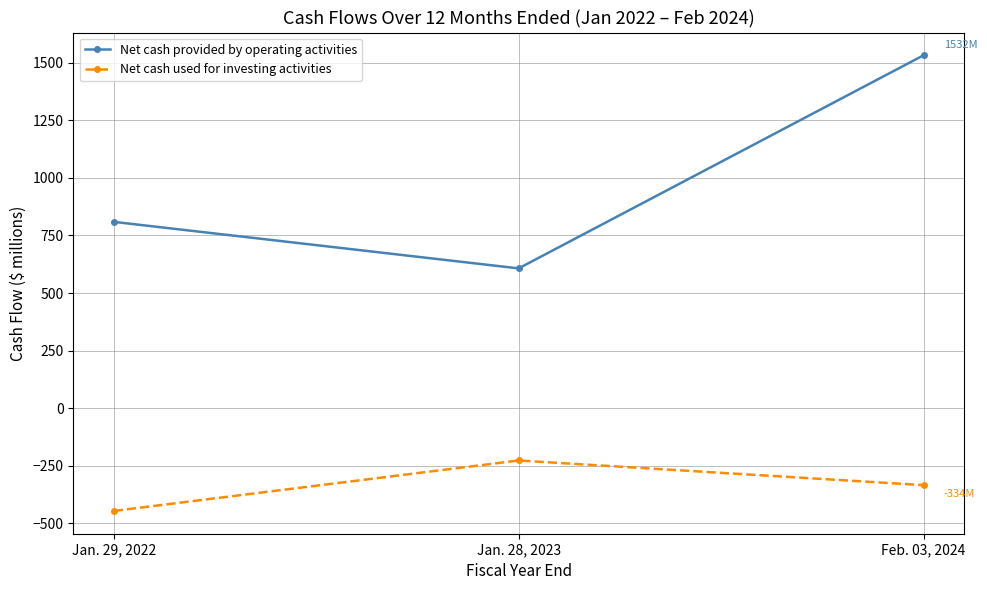

The Net cash used for investing activities series shows -334 at Feb. 03, 2024. True or false?

True